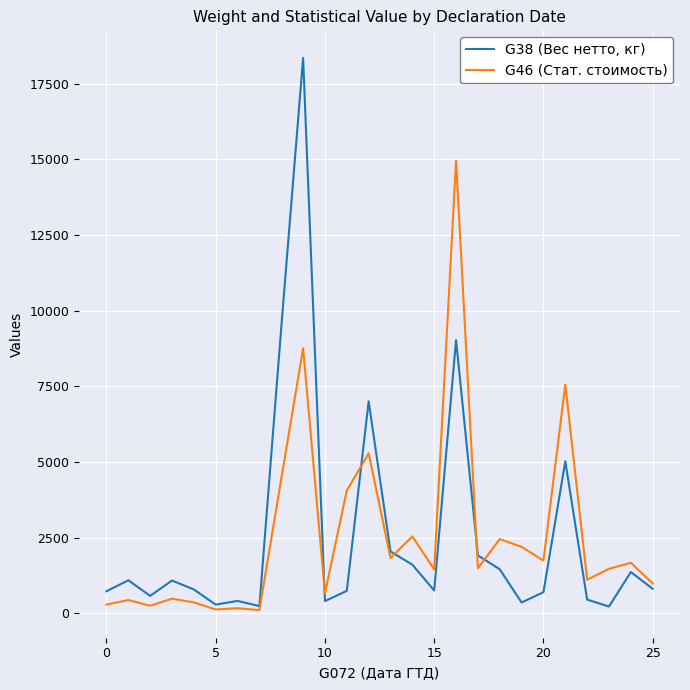

At how many categories does at least one series exceed 15545?

1